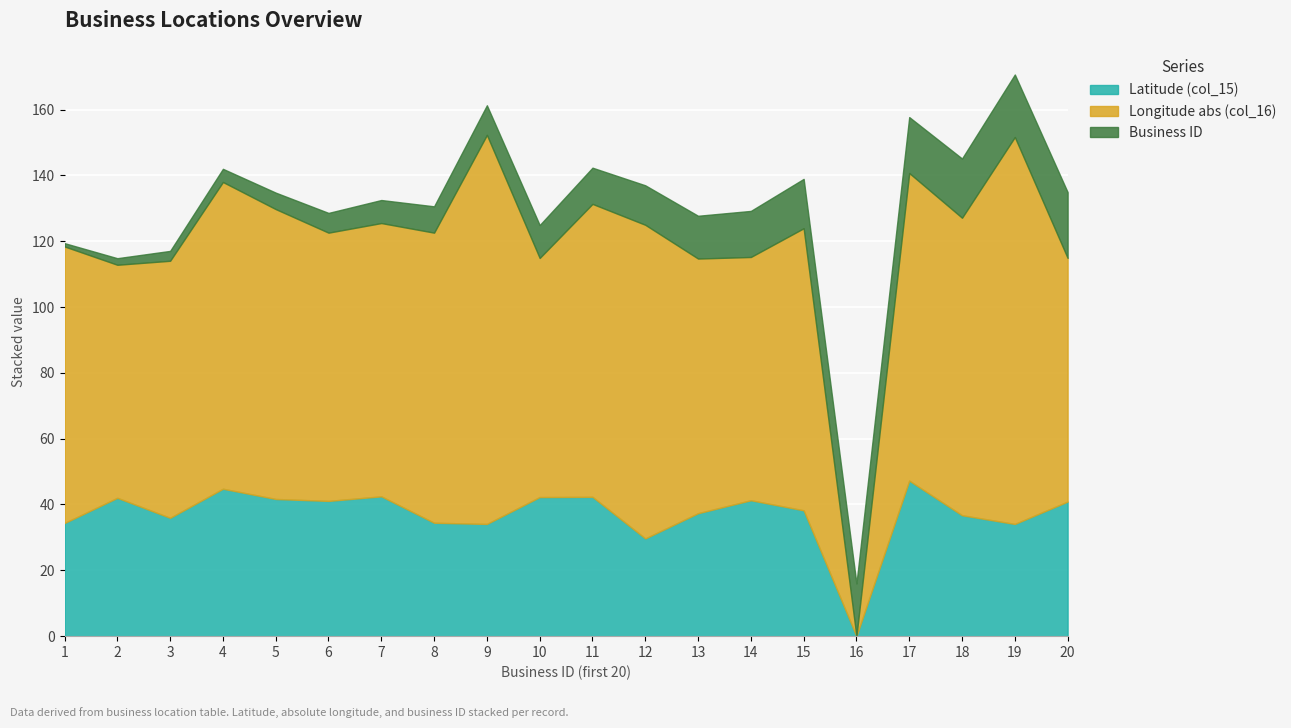

Reading left to right, extract all data points from this chart.

Latitude (col_15): 1=34.4	2=42.0	3=35.9	4=44.8	5=41.7	6=41.1	7=42.5	8=34.5	9=34.1	10=42.3	11=42.3	12=29.7	13=37.4	14=41.3	15=38.2	16=0.0	17=47.3	18=36.7	19=34.1	20=40.9
Longitude abs (col_16): 1=84.0	2=70.8	3=78.1	4=93.2	5=88.1	6=81.5	7=83.0	8=88.2	9=118.2	10=72.7	11=89.0	12=95.3	13=77.4	14=73.9	15=85.7	16=0.0	17=93.5	18=90.4	19=117.6	20=74.0
Business ID: 1=1.0	2=2.0	3=3.0	4=4.0	5=5.0	6=6.0	7=7.0	8=8.0	9=9.0	10=10.0	11=11.0	12=12.0	13=13.0	14=14.0	15=15.0	16=16.0	17=17.0	18=18.0	19=19.0	20=20.0